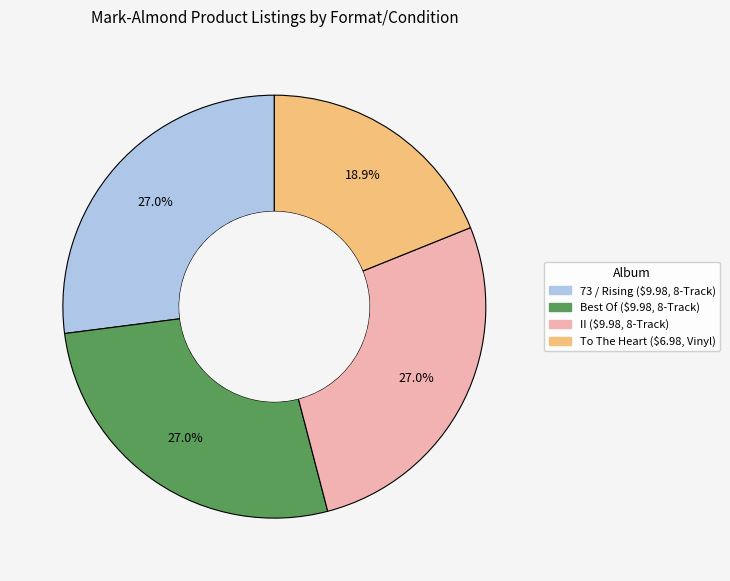

Is there a majority slice in this chart?

No